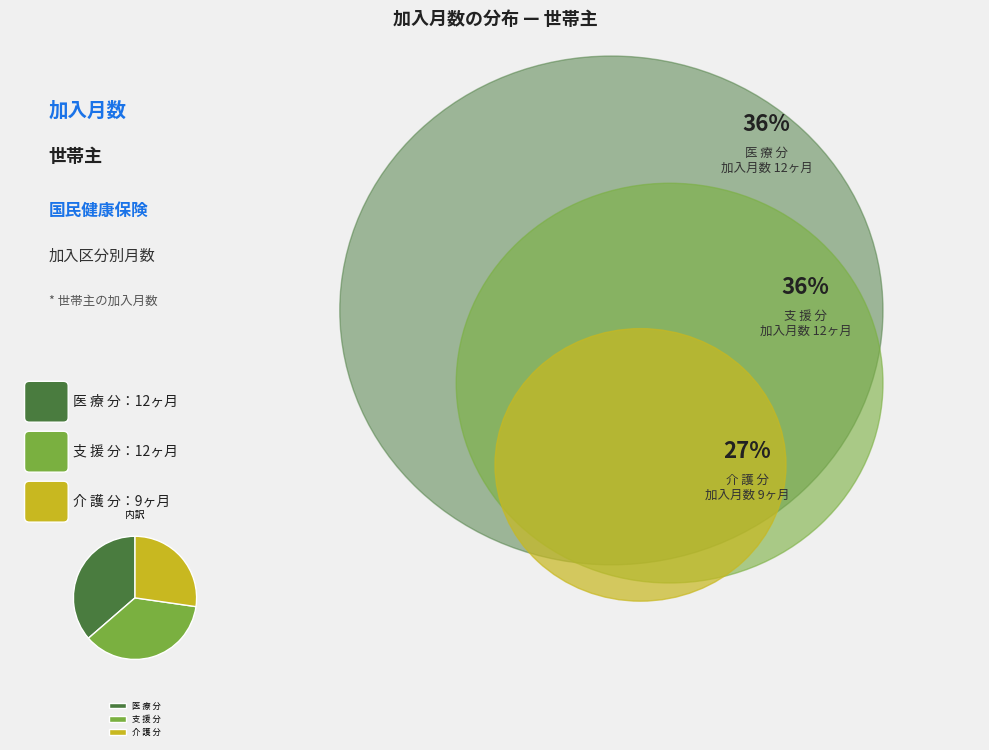

Does 介 護 分 account for over 50% of the chart?

No